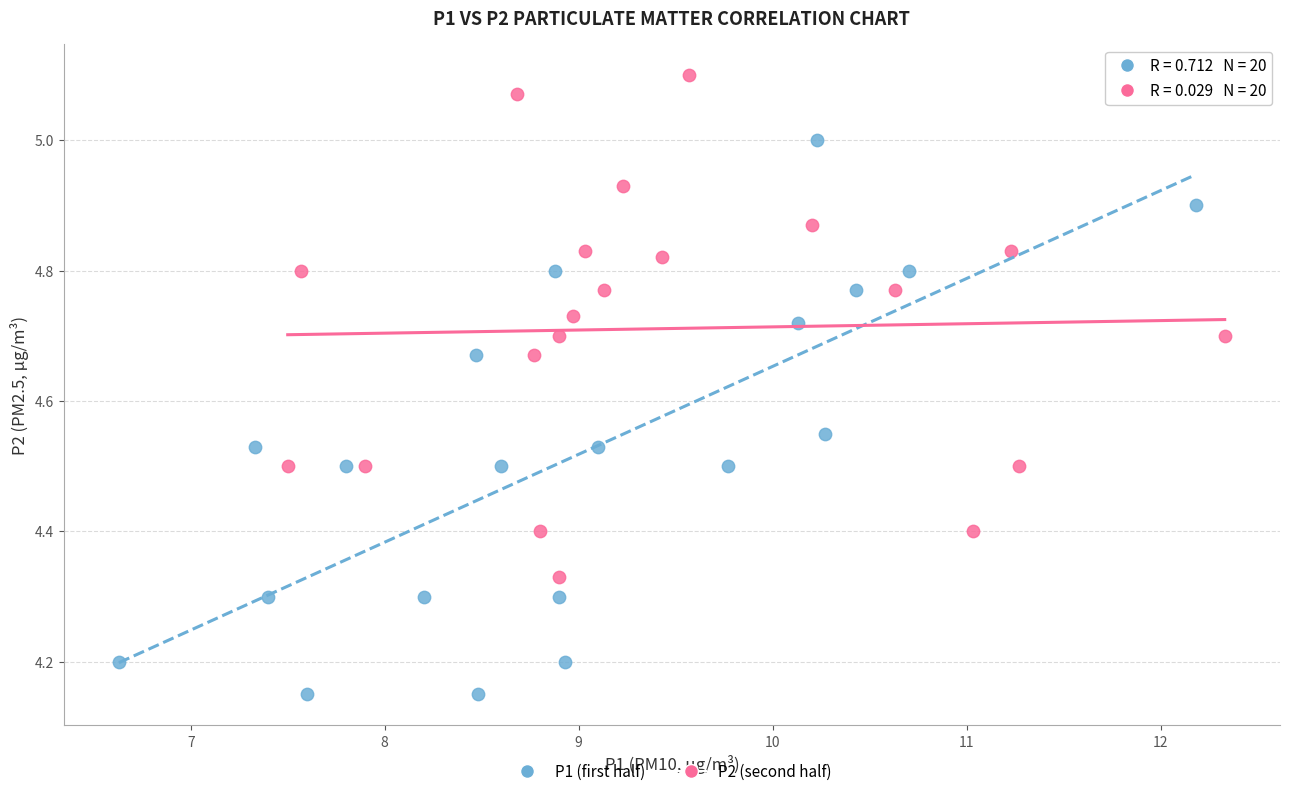

What are all the series names shown in the legend?

P1 (first half), P2 (second half)